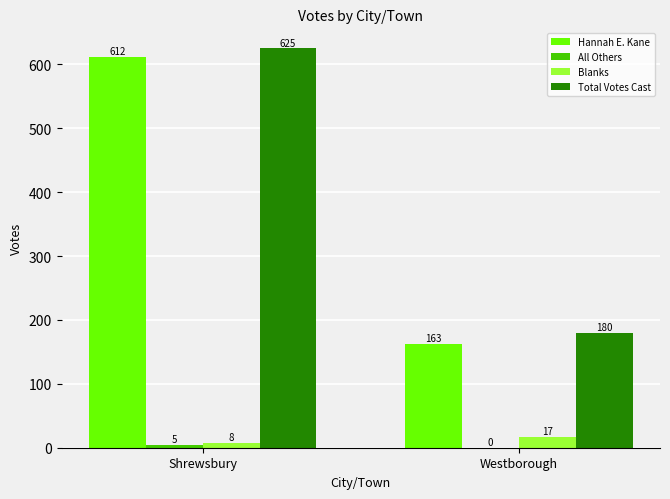

Which series changed the most between Shrewsbury and Westborough?

Hannah E. Kane